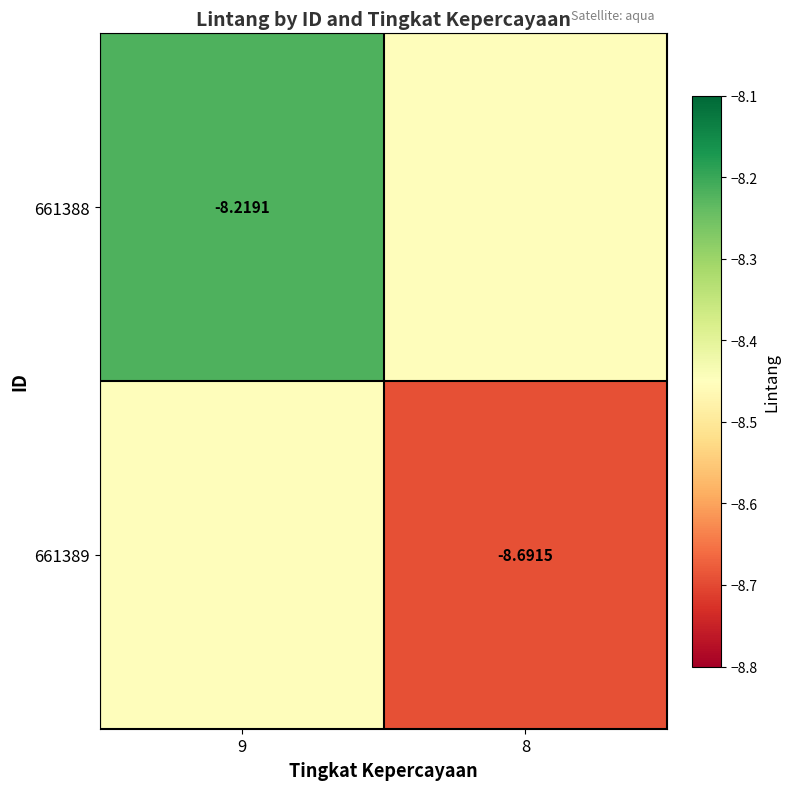

Where is 661389 nearest to the value -8?

9